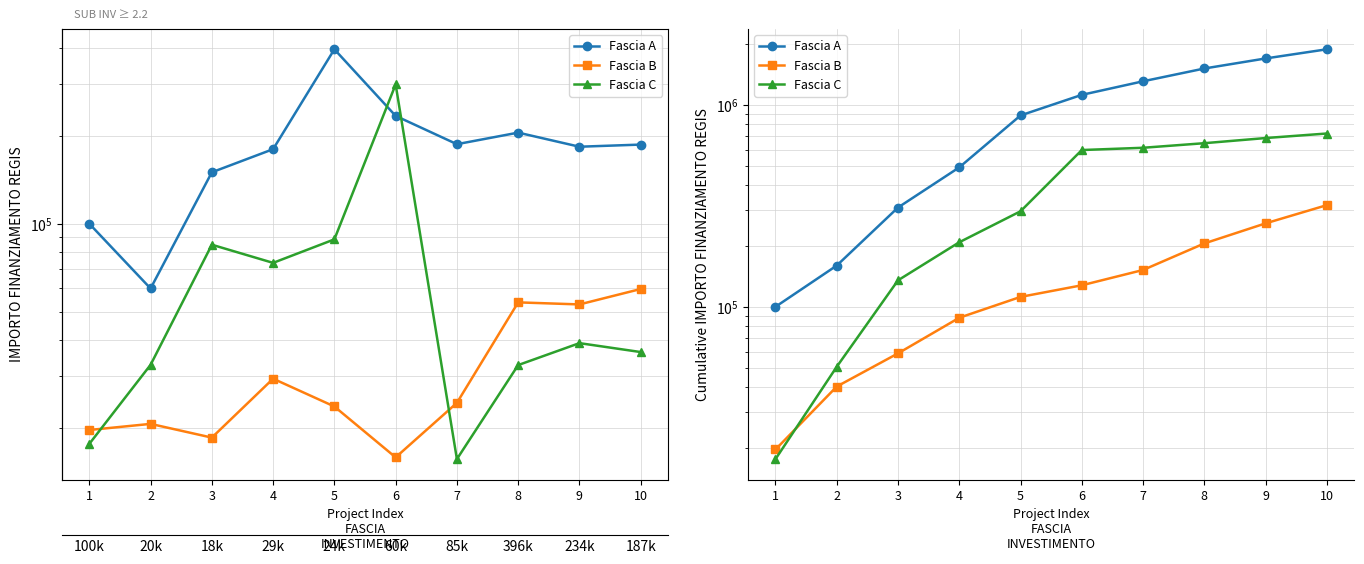

At which label does Fascia B reach its peak?

10